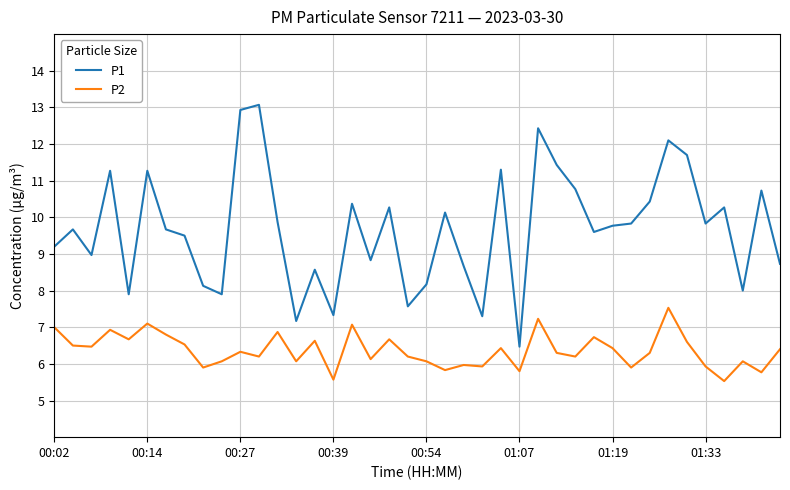

How many lines are shown in the chart?

2